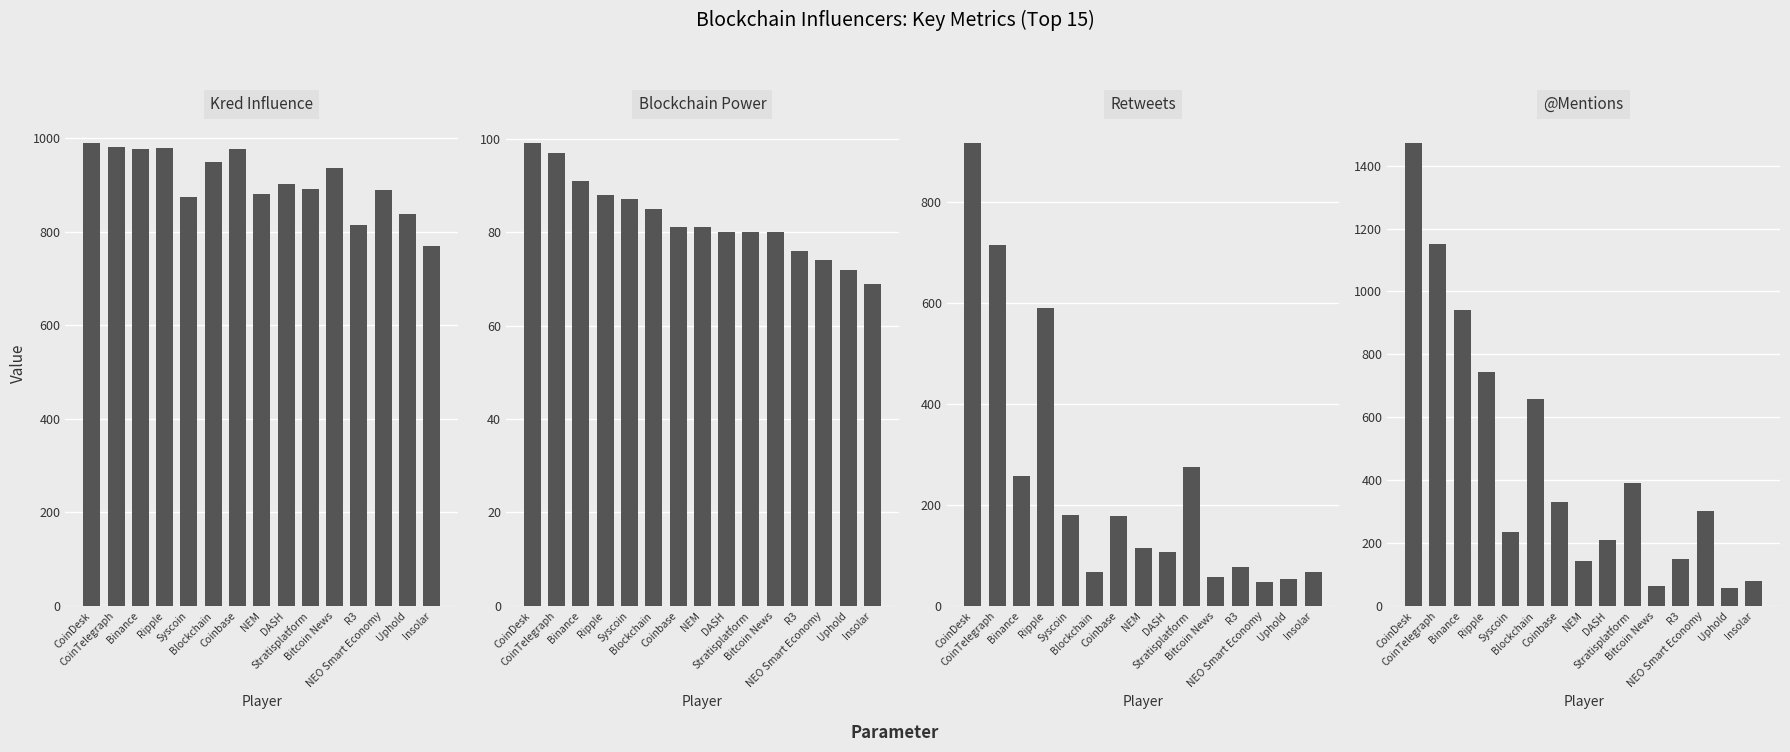

Reading left to right, transcribe all the data shown in this chart.

kred influence: 989	981	978	980	874	950	977	880	902	891	937	814	889	837	769
blockchain power: 99	97	91	88	87	85	81	81	80	80	80	76	74	72	69
retweets: 917	715	257	590	181	67	179	114	106	276	58	78	48	53	67
@mentions: 1471	1150	940	745	234	658	329	144	211	391	62	150	303	58	79